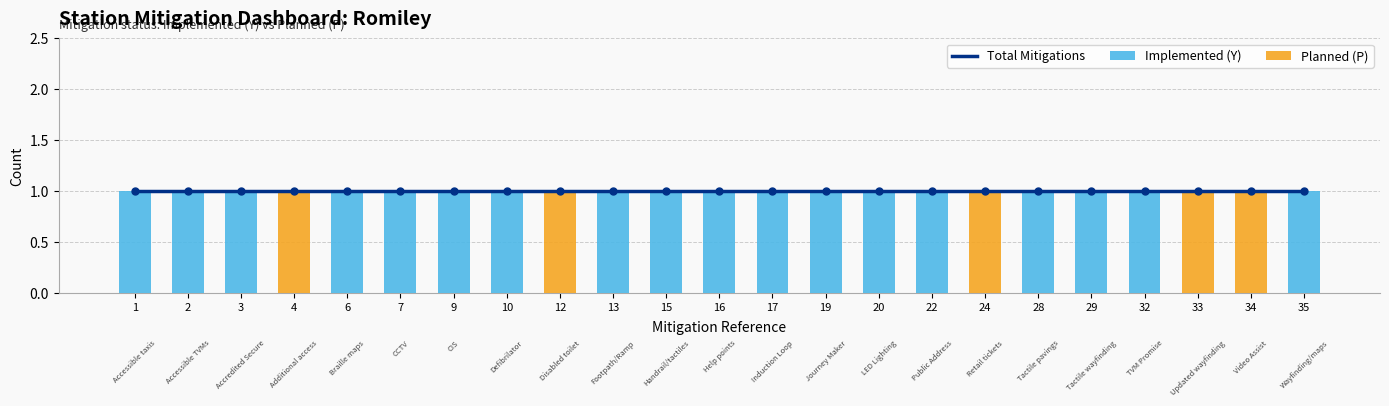

The Implemented (Y) series shows 1 at 34. True or false?

False